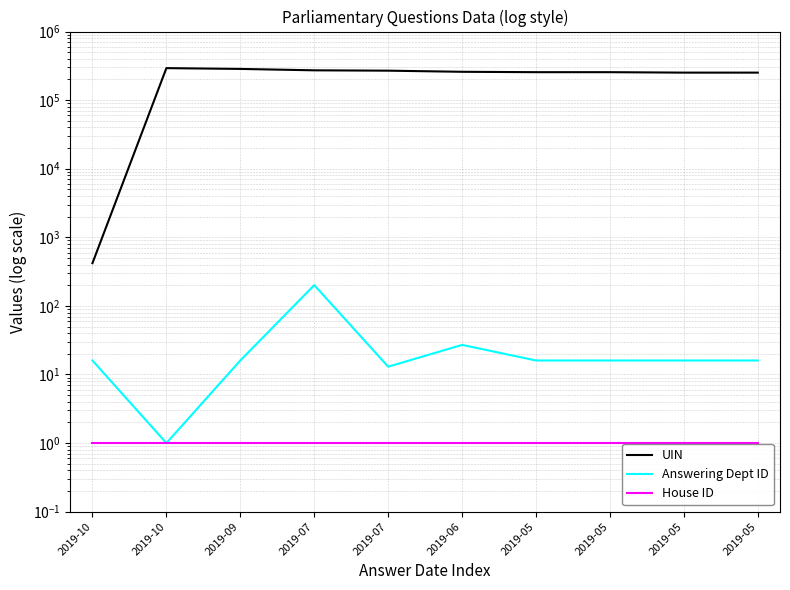

Which series has the widest spread of values?

UIN